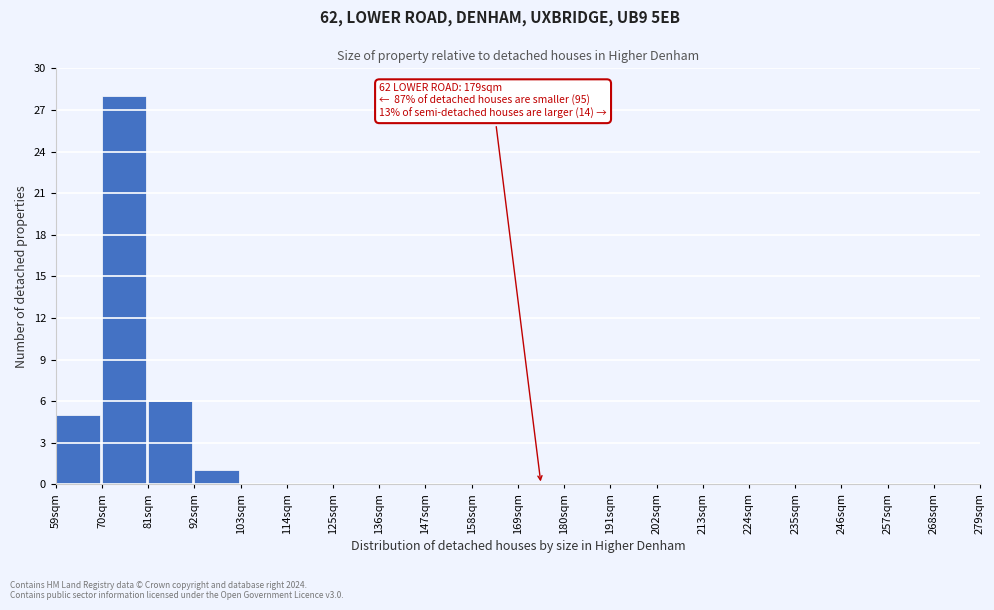

Over which range of the x-axis is the bar tallest?

70 to 81